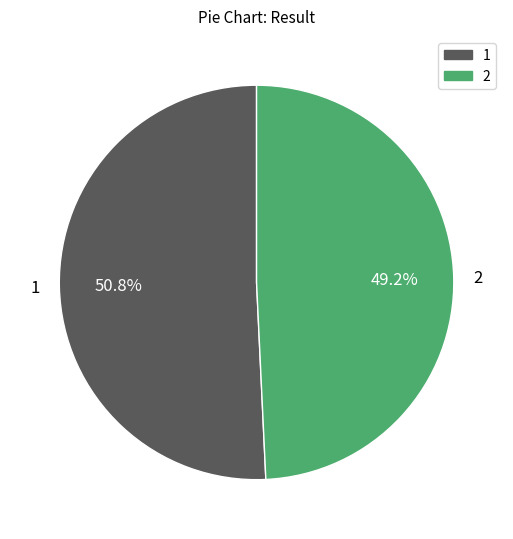

To the nearest percent, what portion does 1 represent?

51%